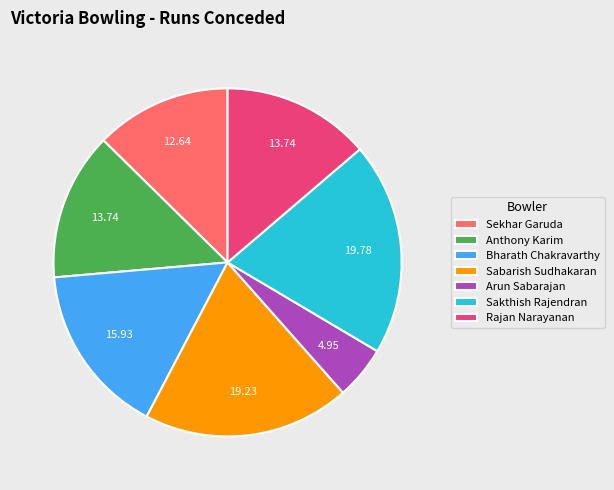

Which category has the smallest portion of the pie?

Arun Sabarajan